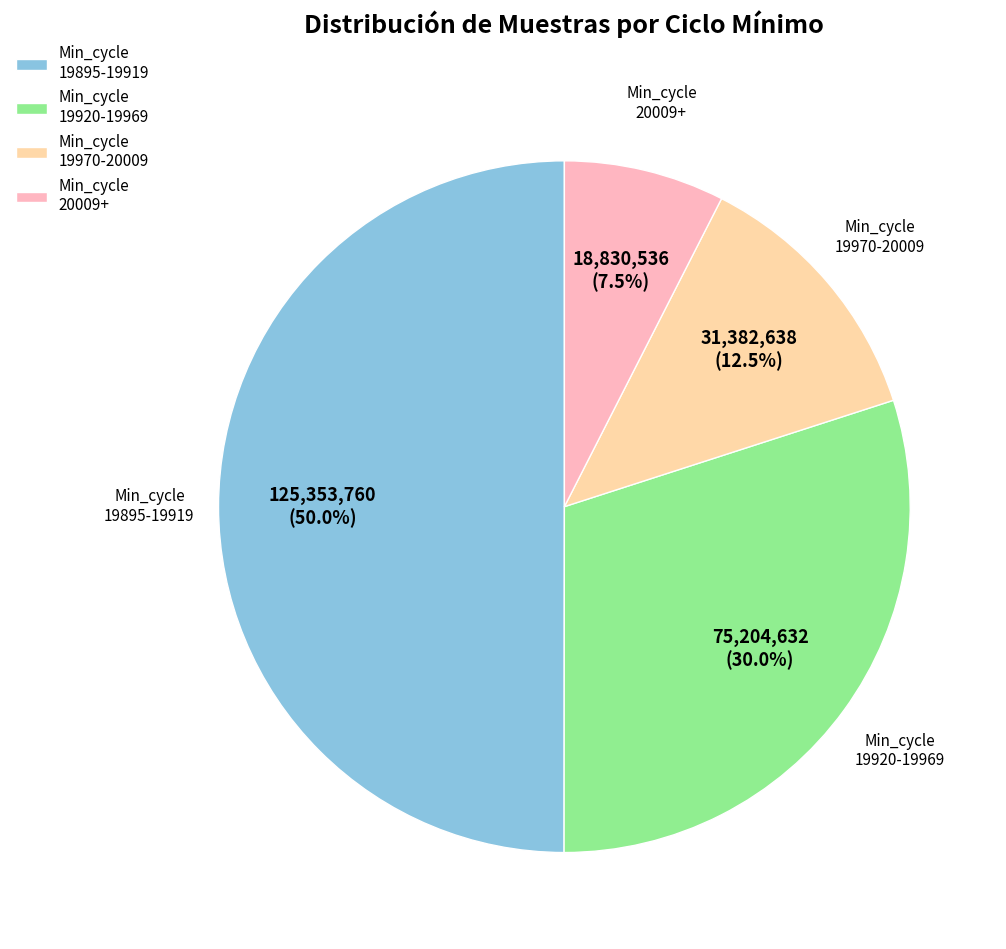

Does Min_cycle 20009+ represent more than half of the total?

No